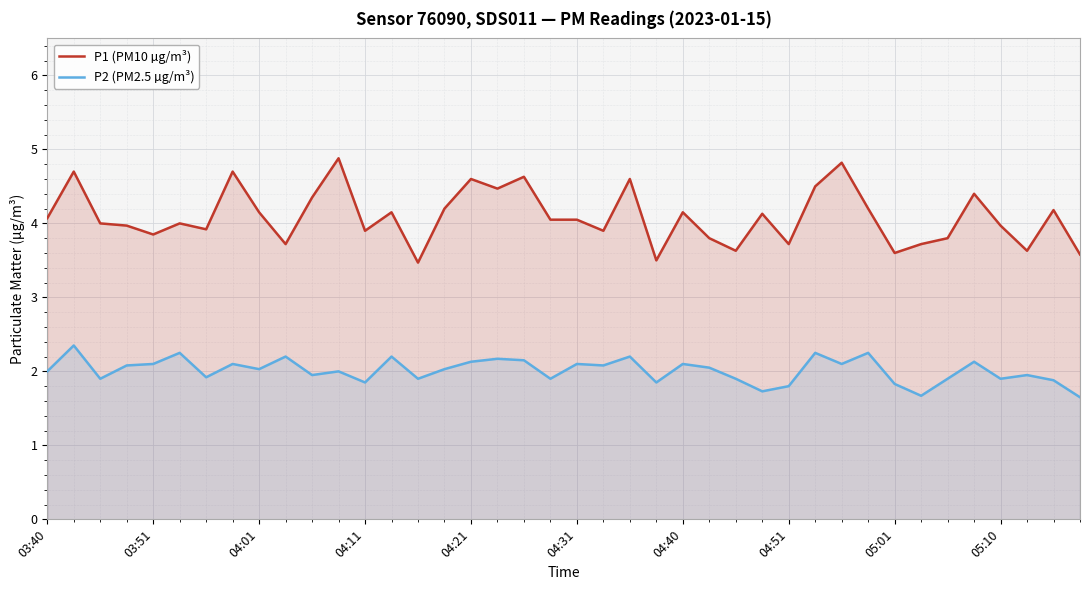

List the series in order of their peak value, lowest first.

P2 (PM2.5 µg/m³), P1 (PM10 µg/m³)